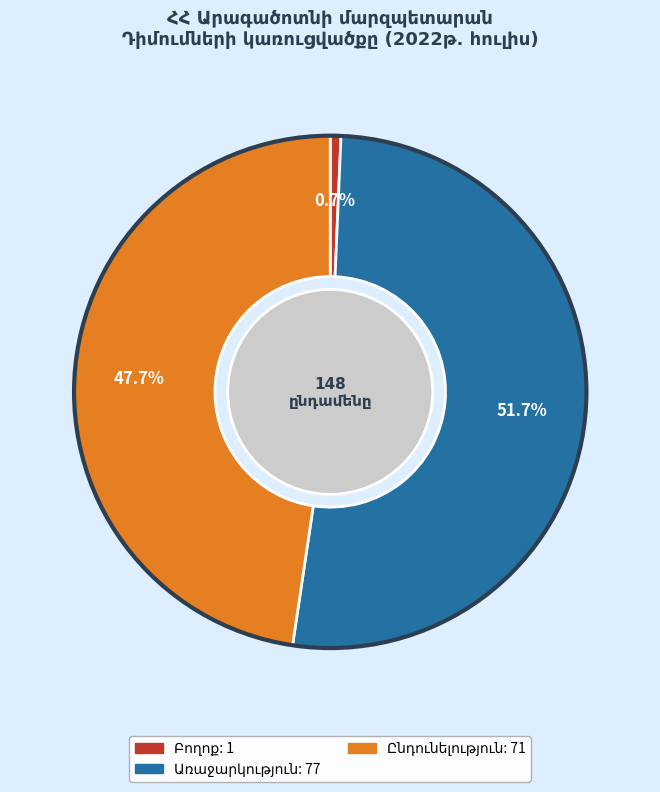

To the nearest percent, what is the difference between the largest and smallest slice percentages?

51%